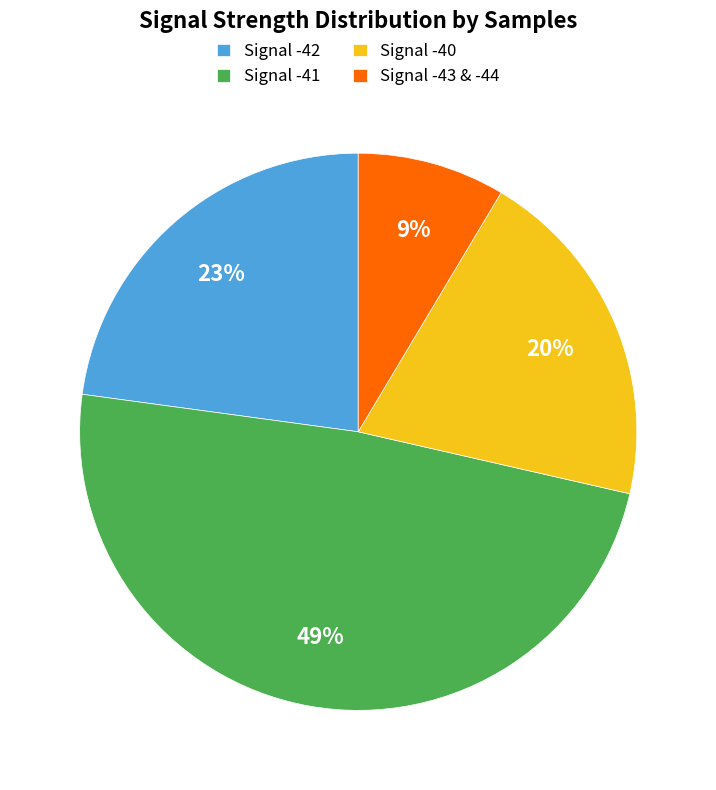

To the nearest percent, what portion does Signal -41 represent?

49%